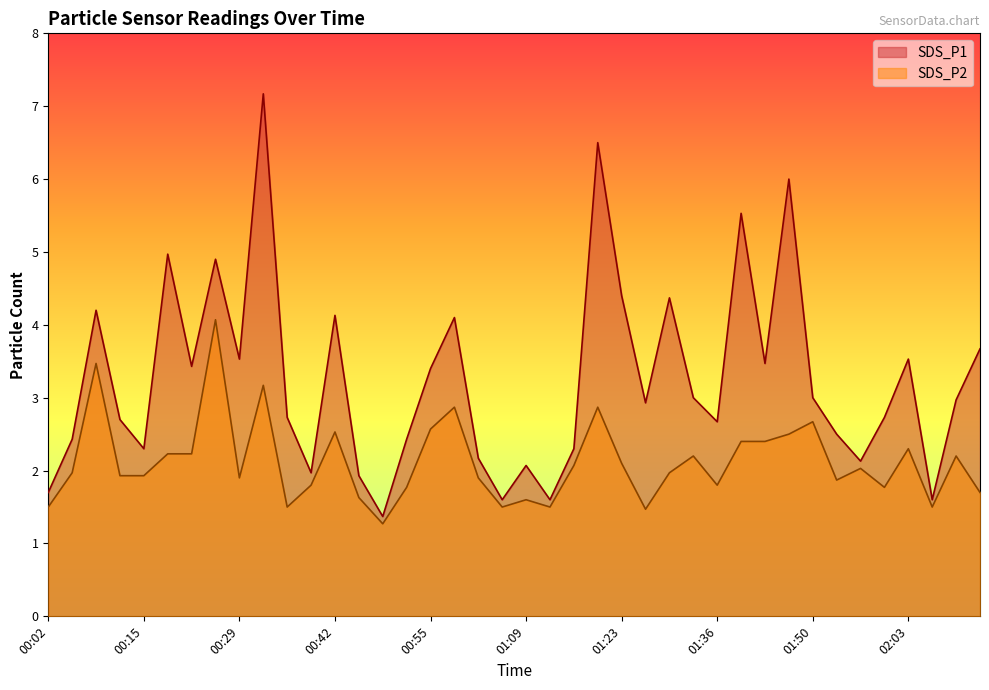

How many lines are shown in the chart?

2